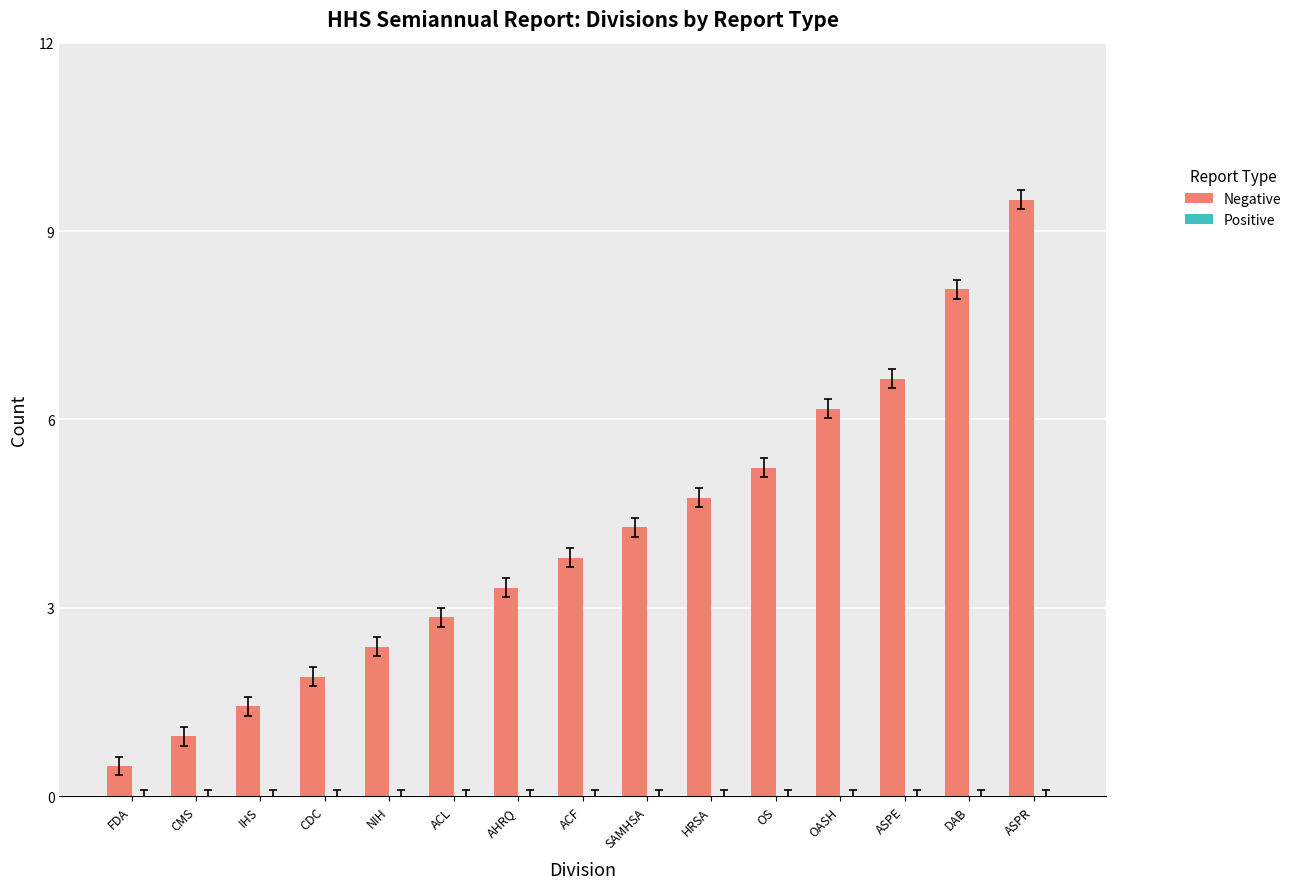

Between IHS and CDC, which is larger?

CDC